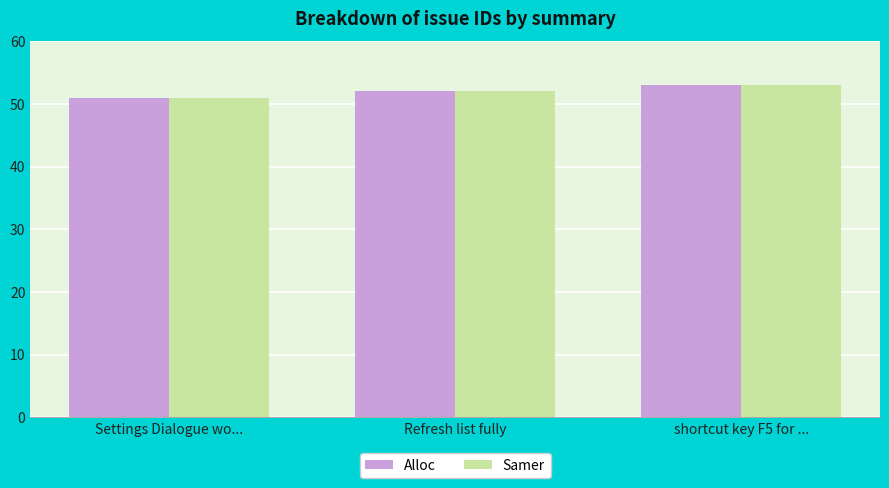

What is the smallest value displayed?

51